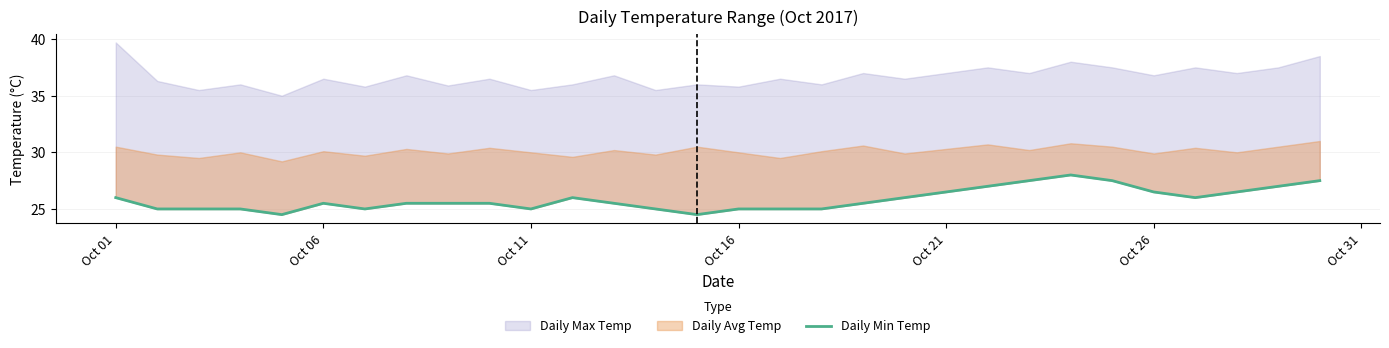

True or false: the data shows 11.8 at 23.

False